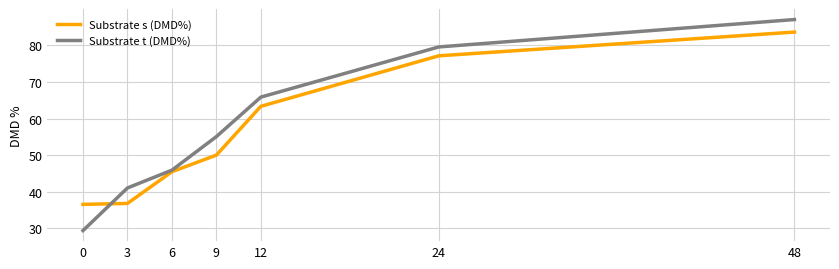

At which label does Substrate s (DMD%) reach its peak?

48